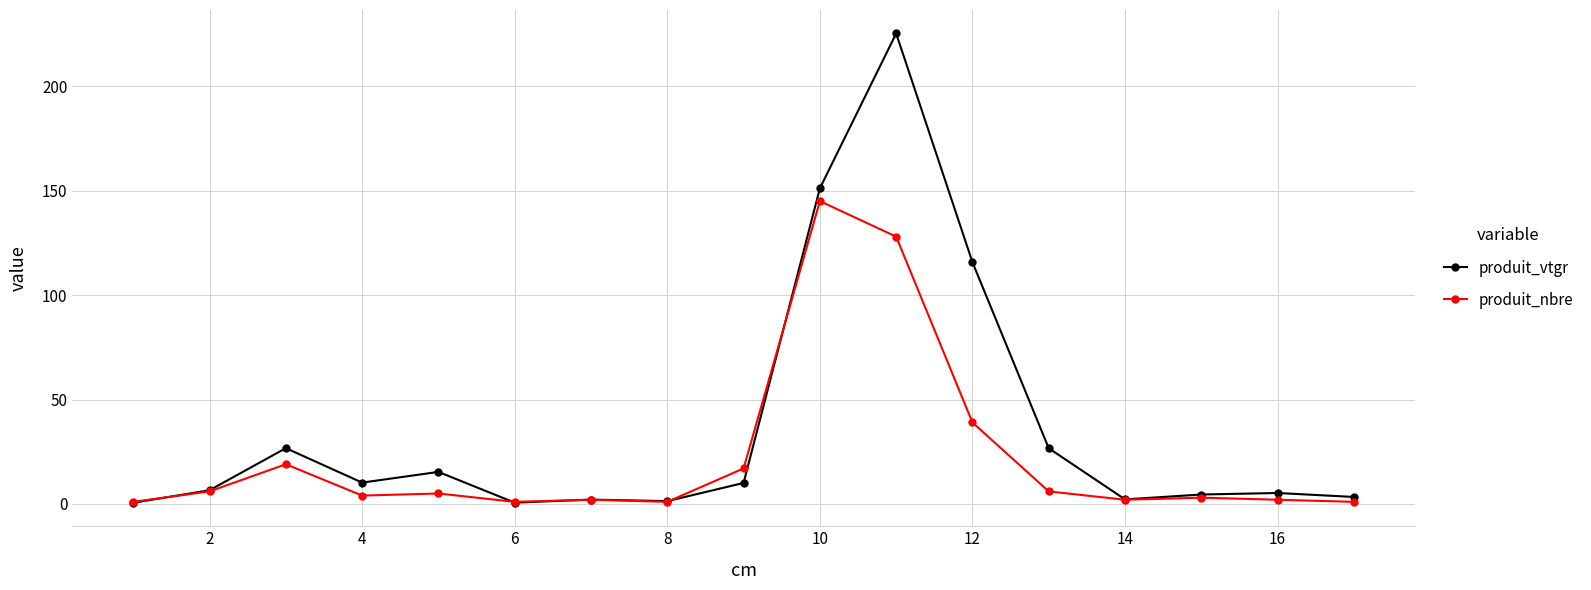

Is this an area chart (filled region under the line)?

No